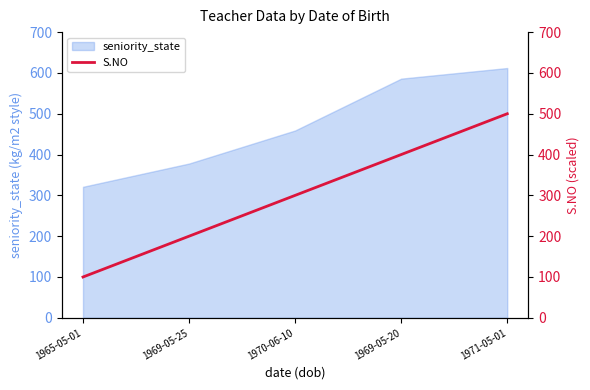

True or false: there are more than 2 points higher than both neighbors.

False